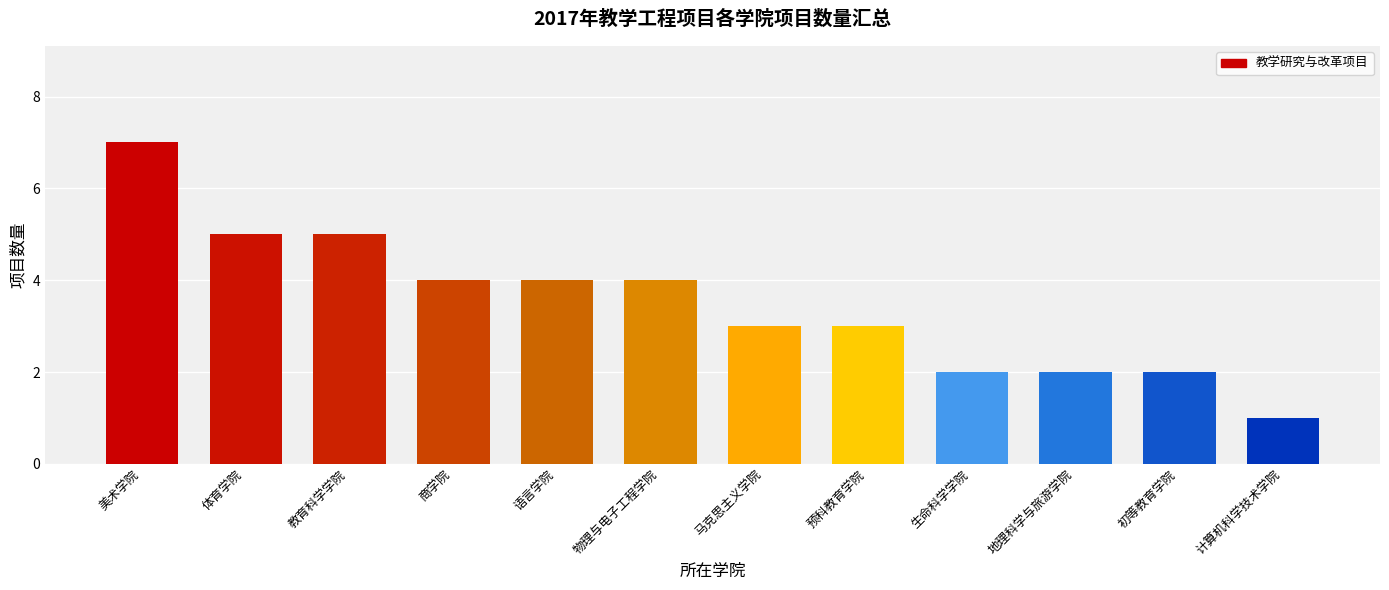

Does the chart contain stacked bars?

No